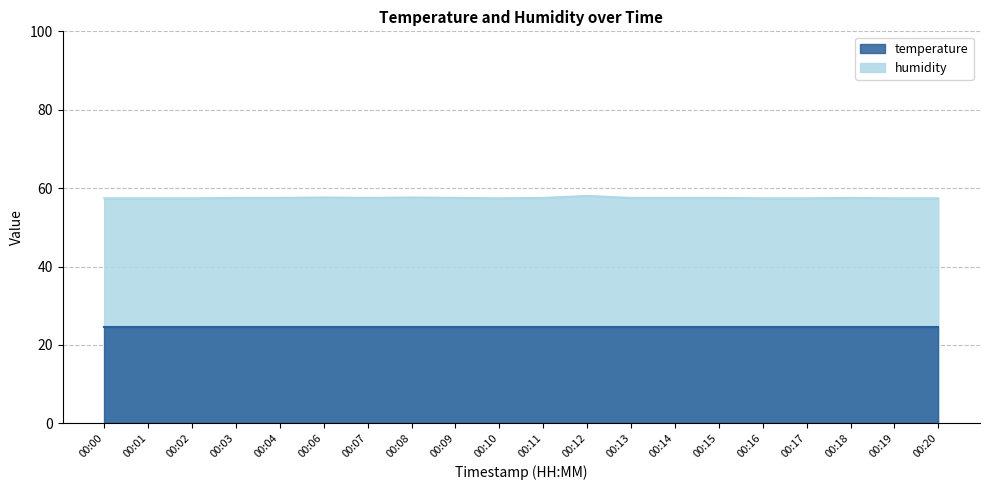

True or false: there are more than 2 points higher than both neighbors.

True